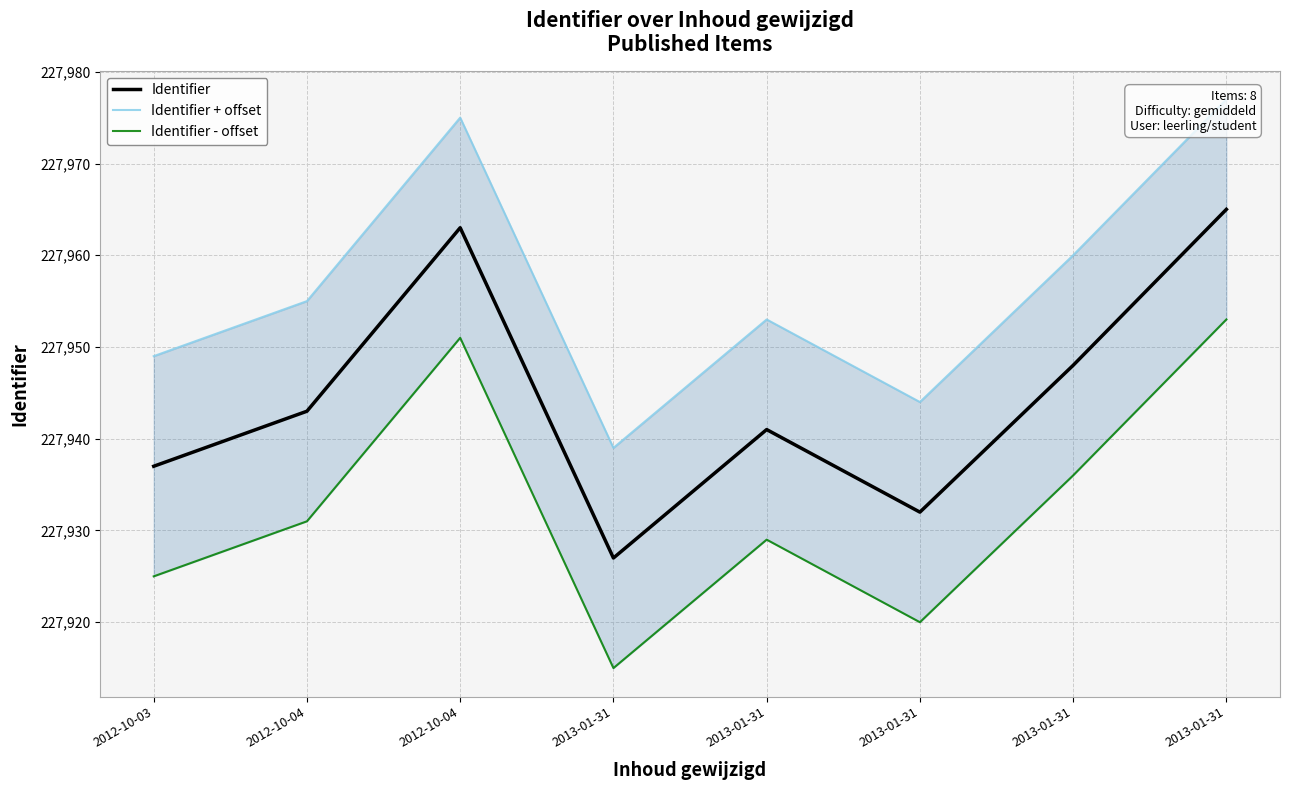

Is it true that Identifier equals 113113 at 2012-10-04?

False